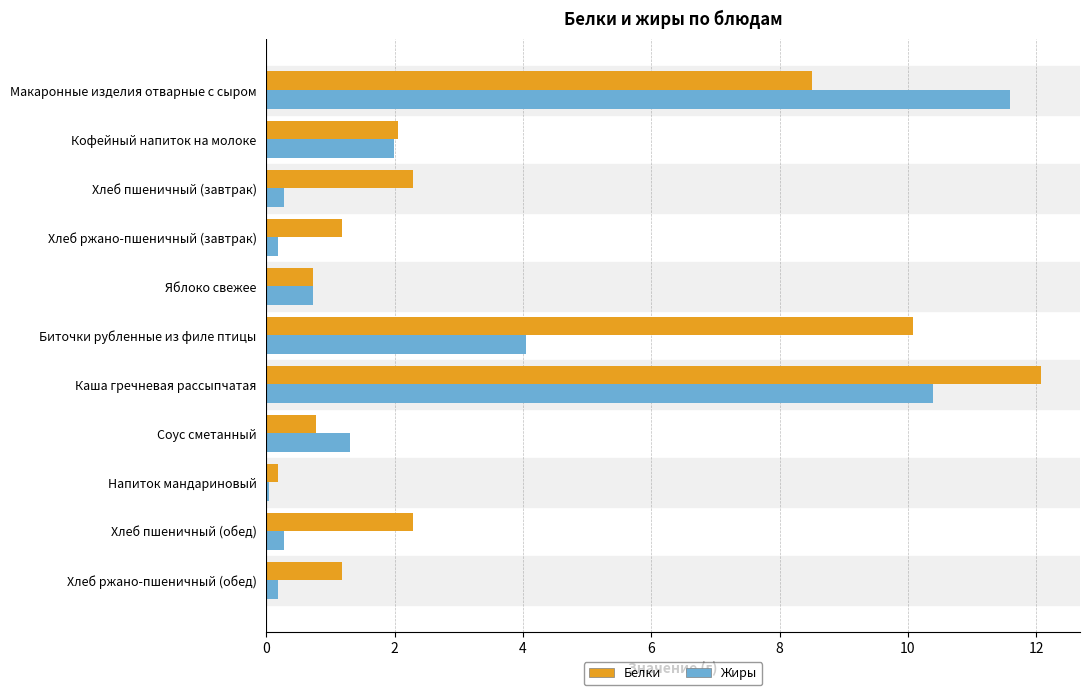

Is it true that Жиры equals 10.4 at Каша гречневая рассыпчатая?

True